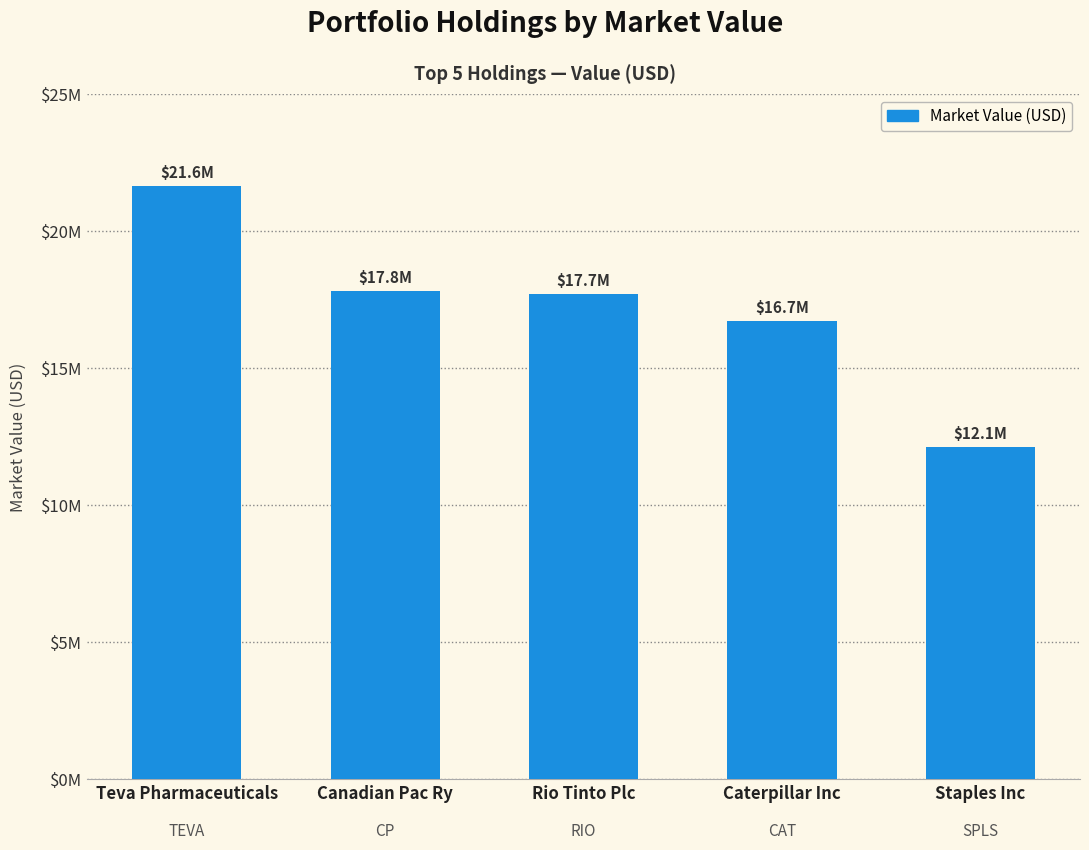

Reading left to right, list all the values displayed in this chart.

21628000	17809000	17708000	16724000	12126000